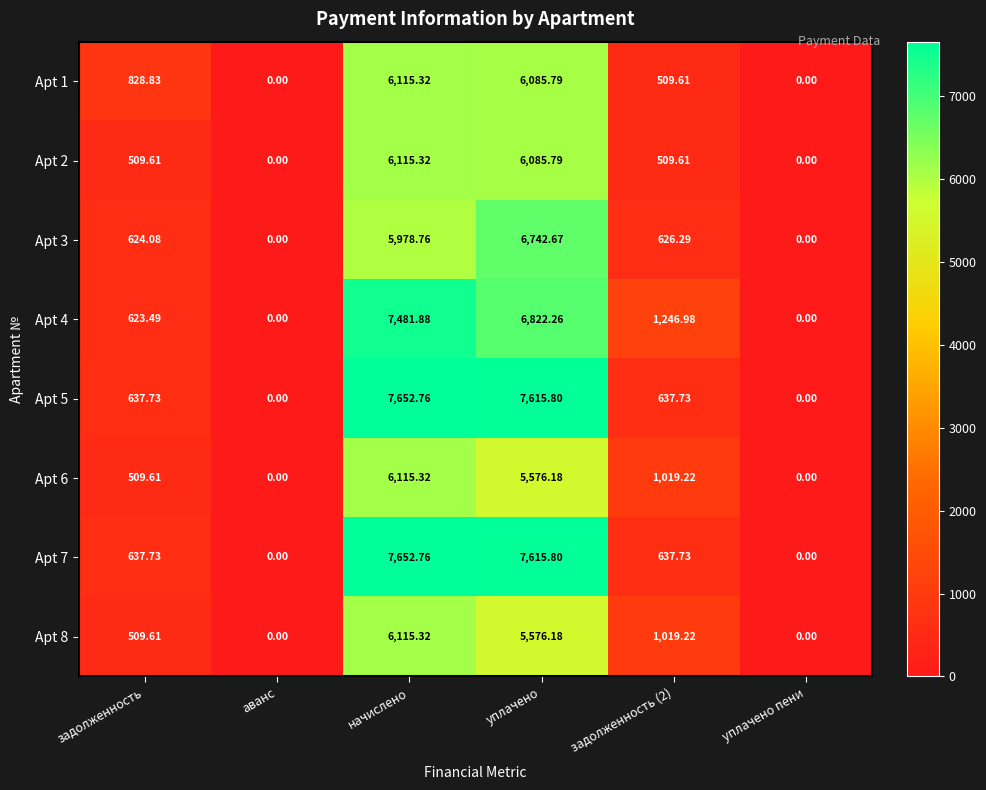

Where does the Apt 5 series first go above 637?

задолженность